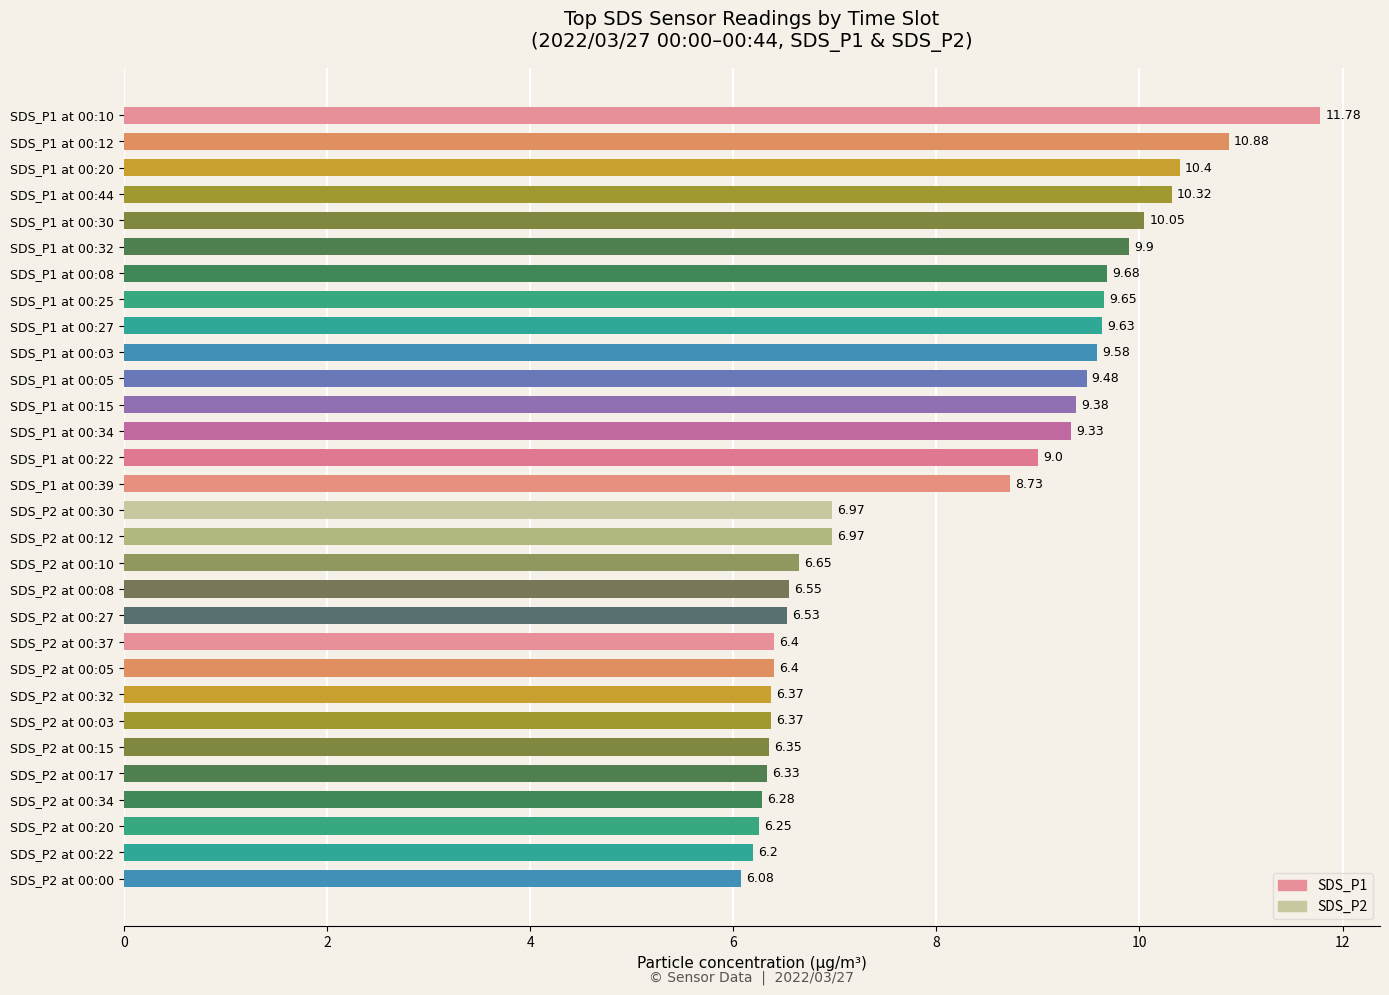

Which has a higher value, SDS_P2 at 00:30 or SDS_P2 at 00:03?

SDS_P2 at 00:30